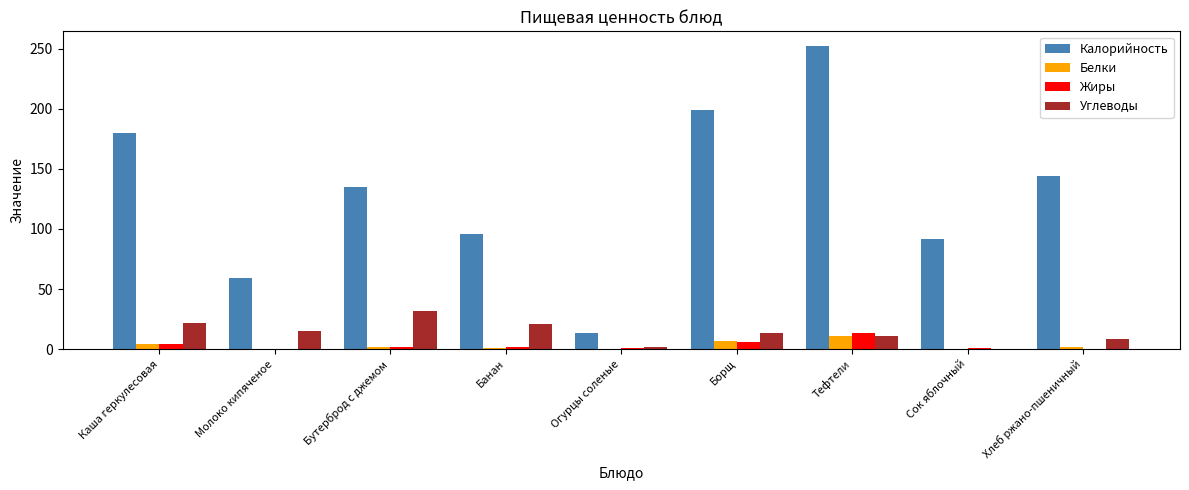

The value of Углеводы at Банан is 21.0. True or false?

True